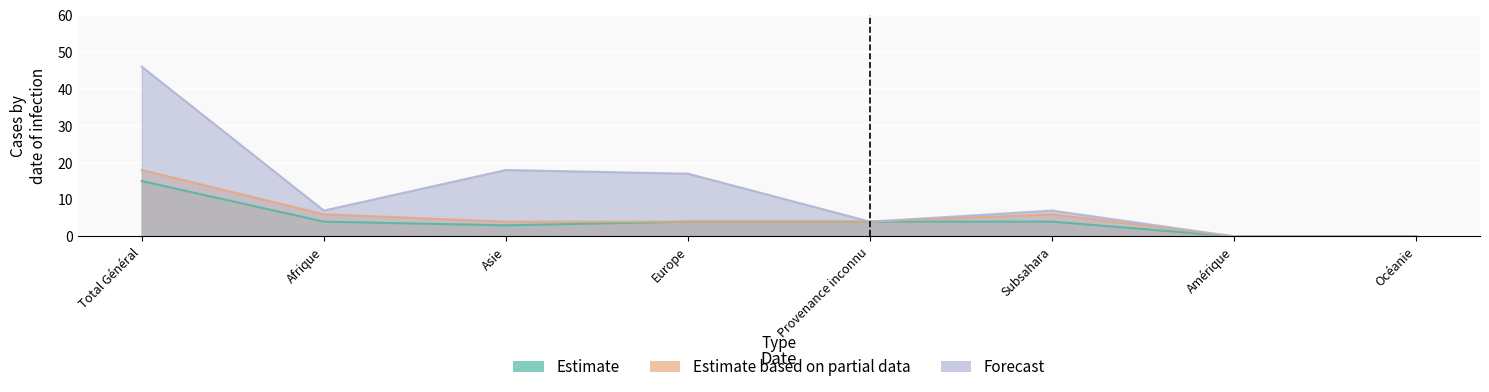

True or false: Estimate based on partial data and Estimate cross at least once.

False